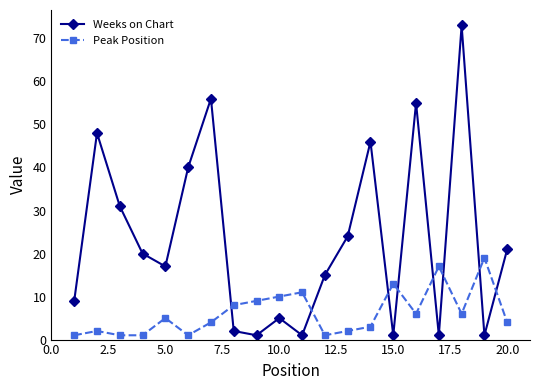

True or false: Weeks on Chart has more than 1 interior local peaks.

True